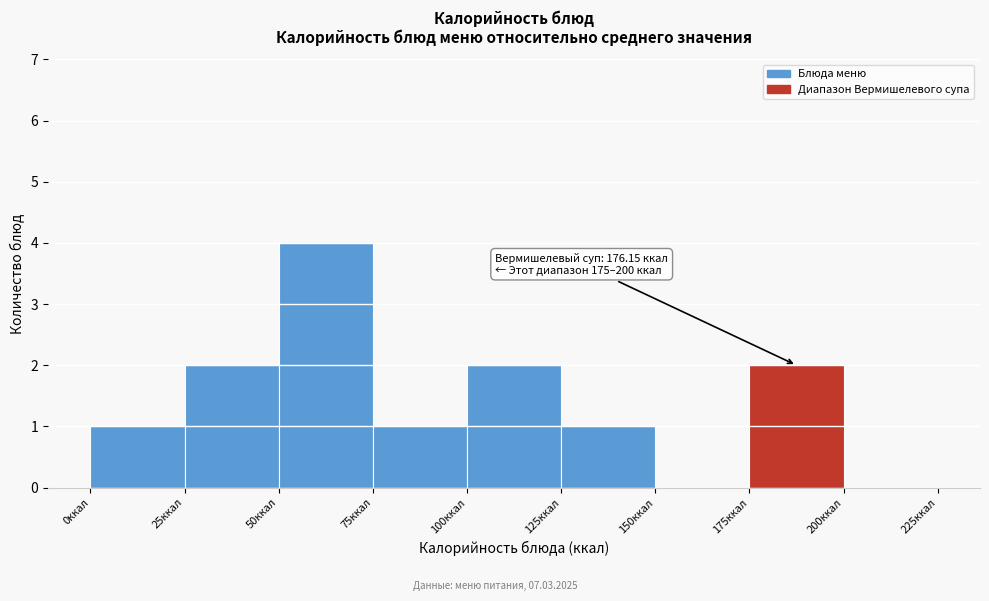

Over which range of the x-axis is the bar tallest?

50 to 75